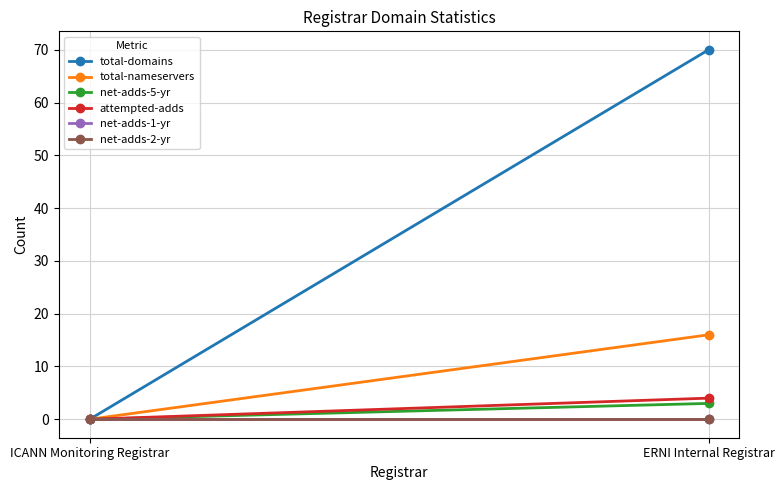

Where is net-adds-1-yr nearest to the value 0?

ICANN Monitoring Registrar